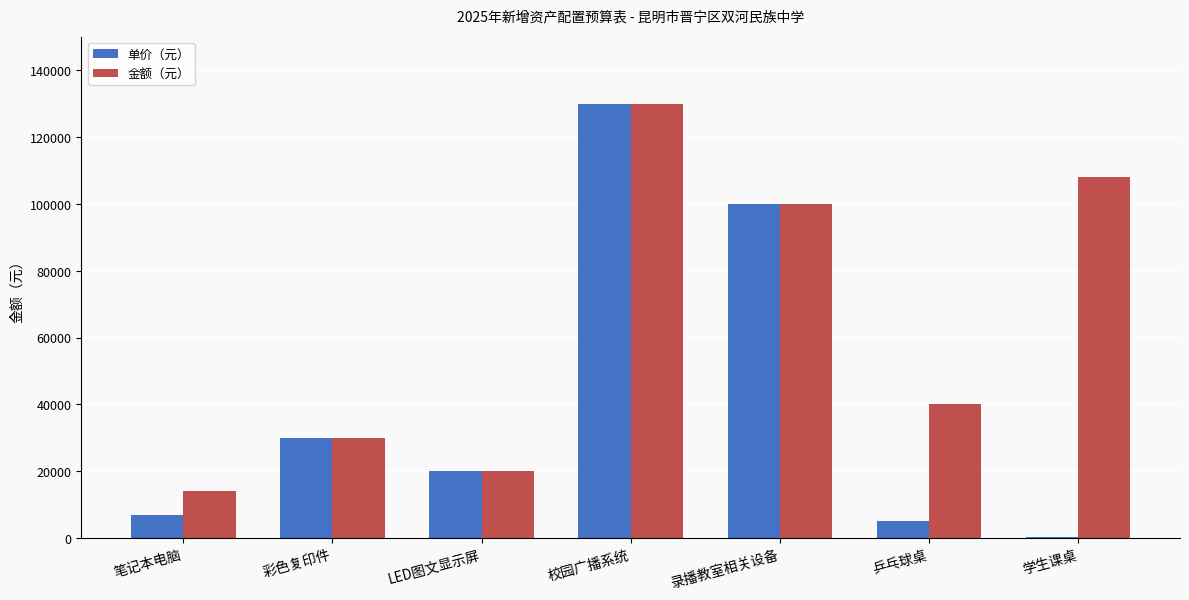

What is the spread (max minus min) of values at 乒乓球桌?

35000